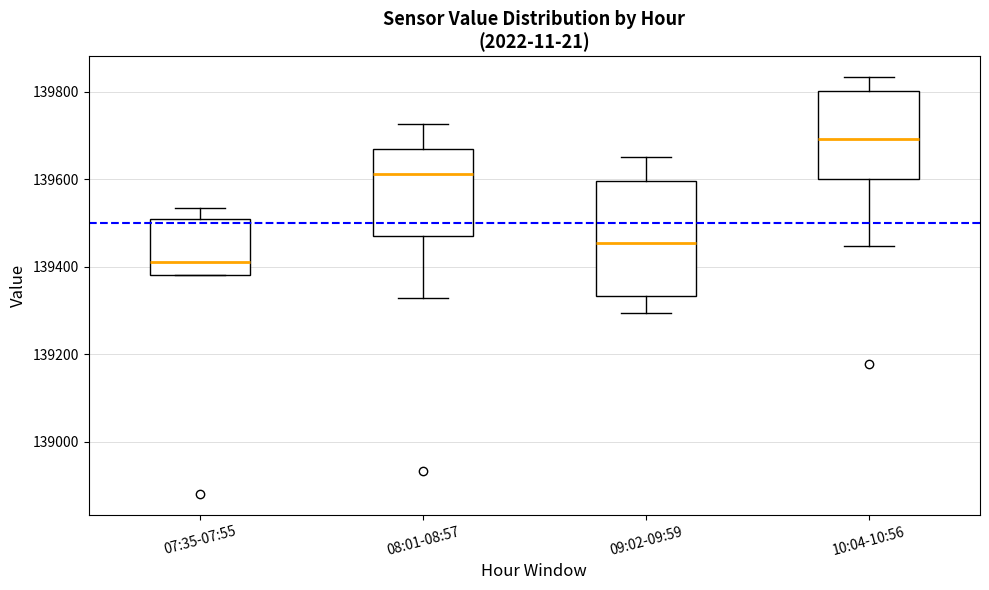

Comparing the boxes themselves (not the whiskers), which one is the tallest?

09:02-09:59